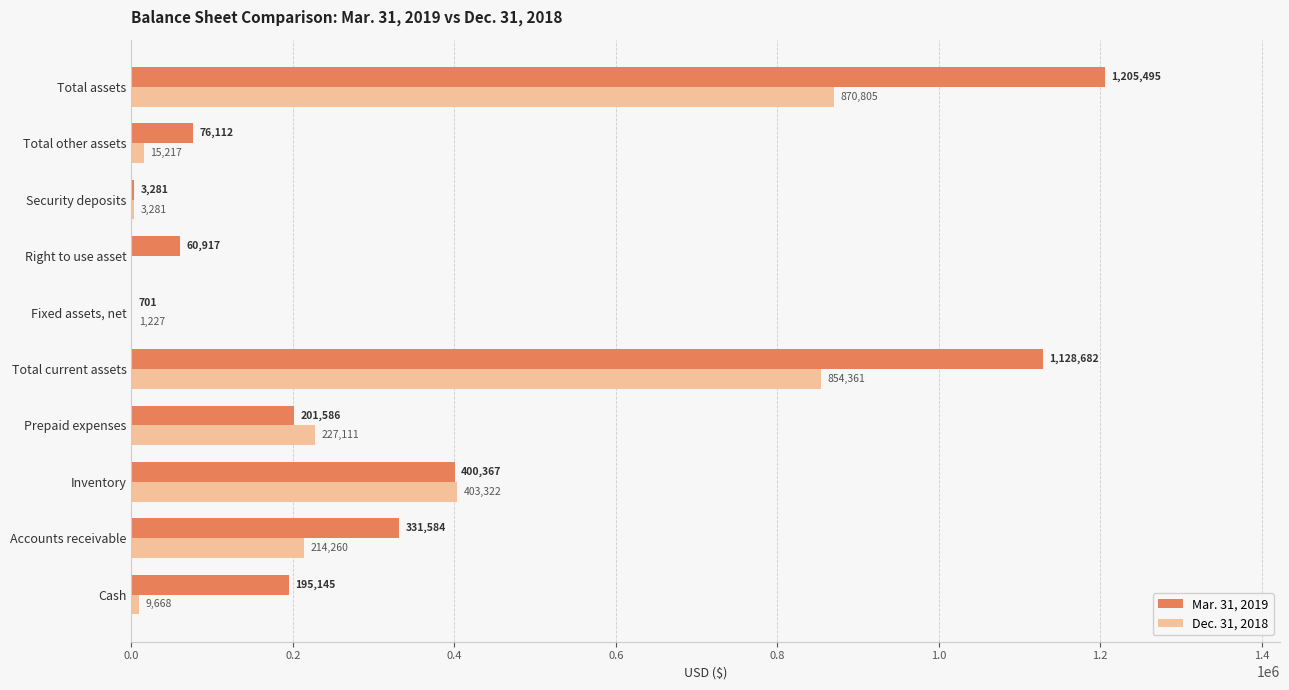

At which label does Dec. 31, 2018 reach its peak?

Total assets